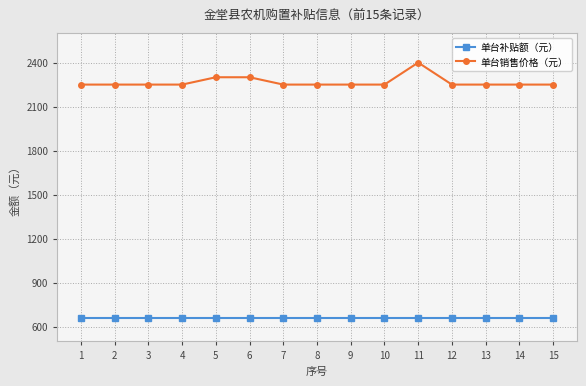

Is the value of 单台销售价格（元） at 3 greater than the value of 单台补贴额（元） at 6?

Yes